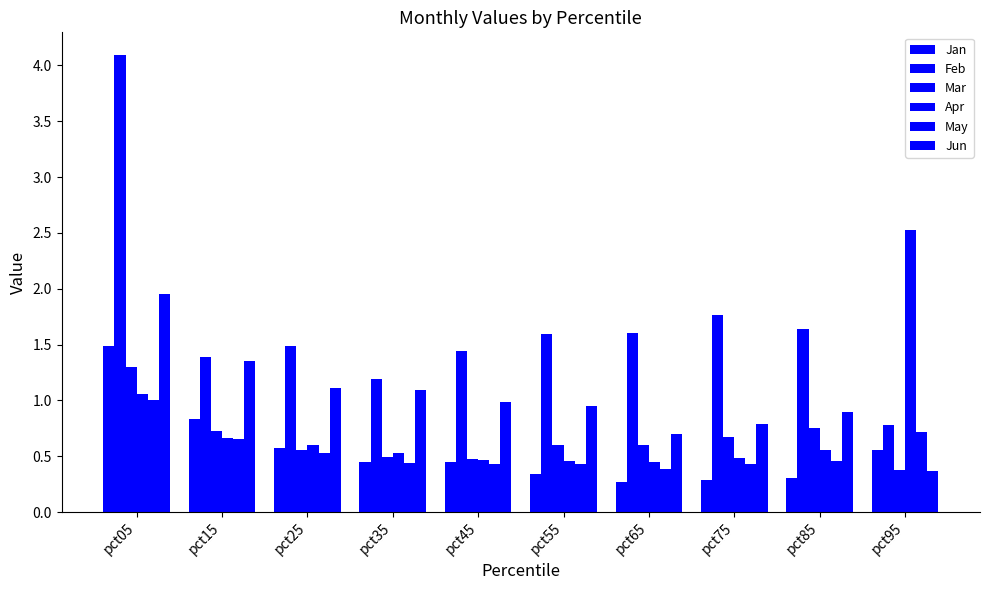

At which category is the sum across all series the highest?

pct05